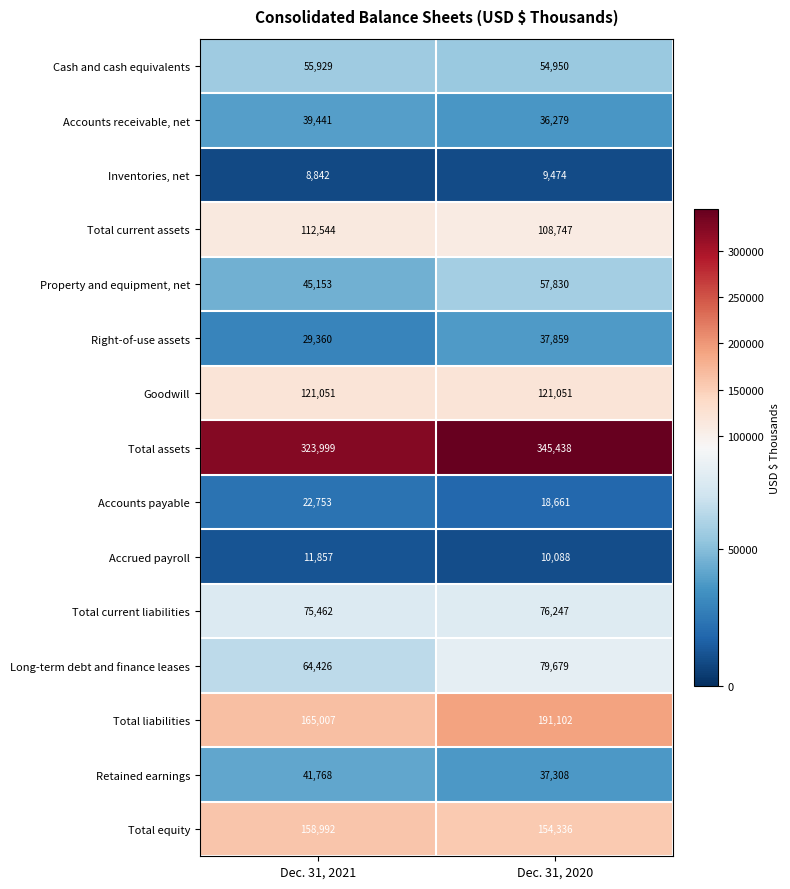

Is it true that Cash and cash equivalents equals 55929 at Dec. 31, 2021?

True